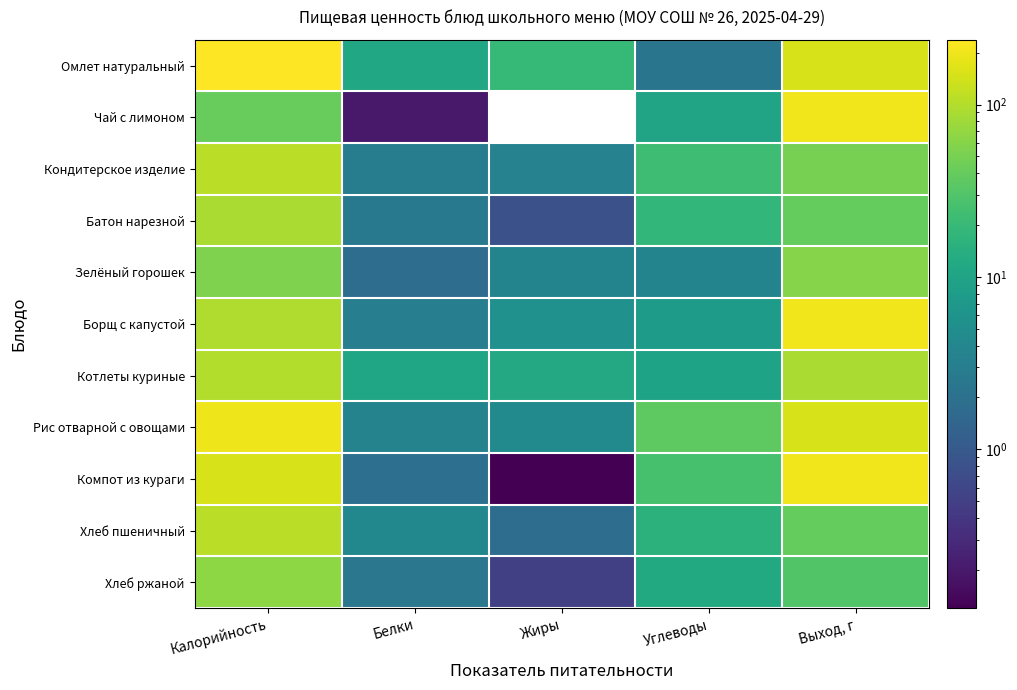

How many values in the Компот из кураги series exceed 25?

3